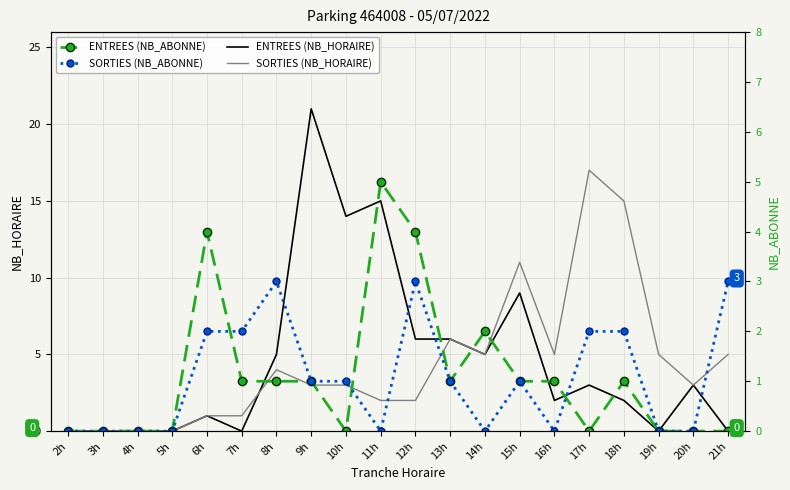

Does the chart have visible grid lines?

Yes